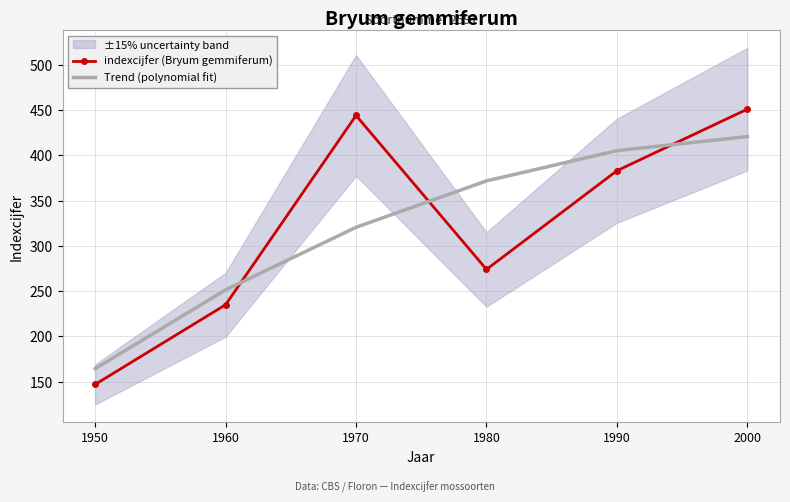

How many lines are shown in the chart?

2